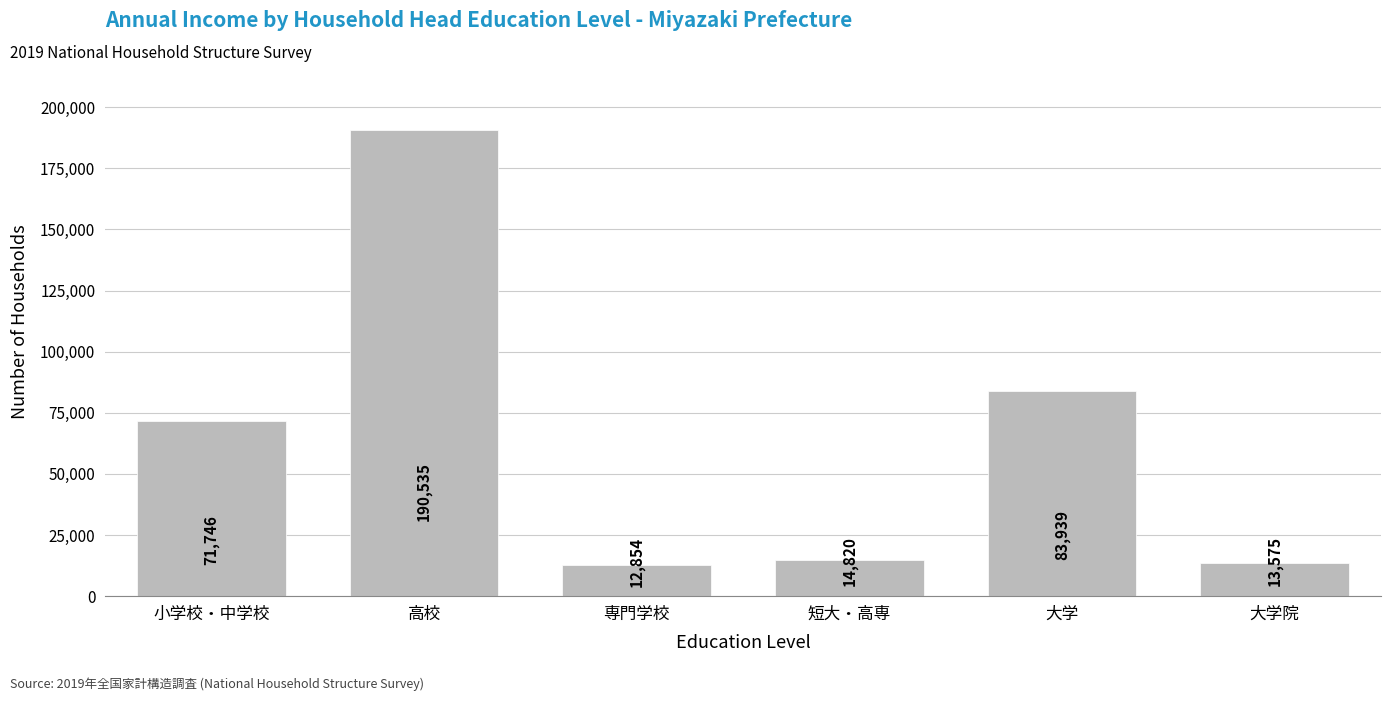

Reading right to left, list all the values displayed in this chart.

13575	83939	14820	12854	190535	71746